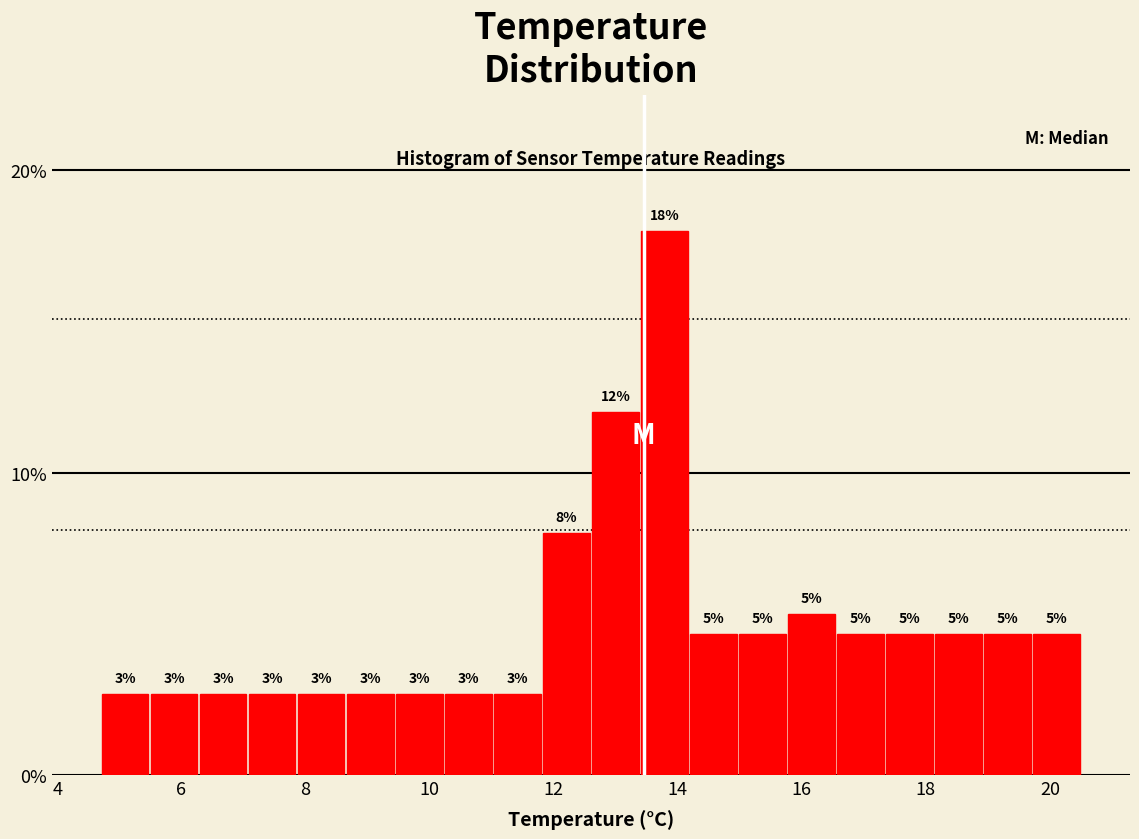

Read against the x-axis, roughly where is the centre of the tallest bar?

13.8